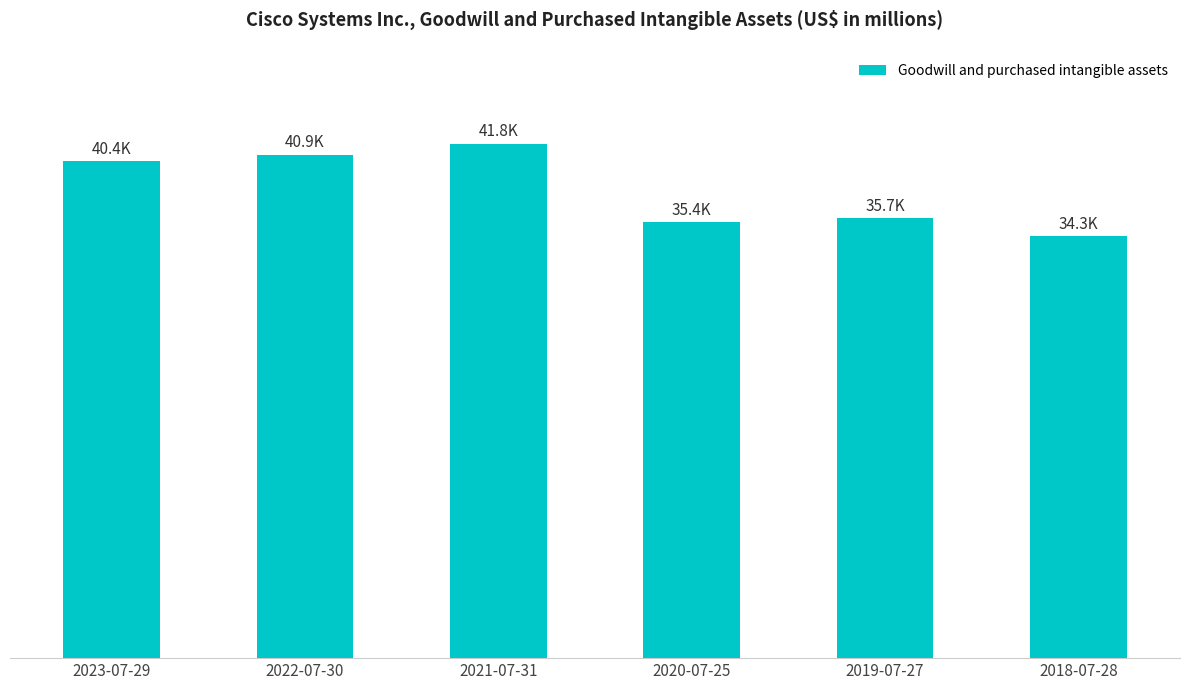

Between 2021-07-31 and 2018-07-28, which is larger?

2021-07-31